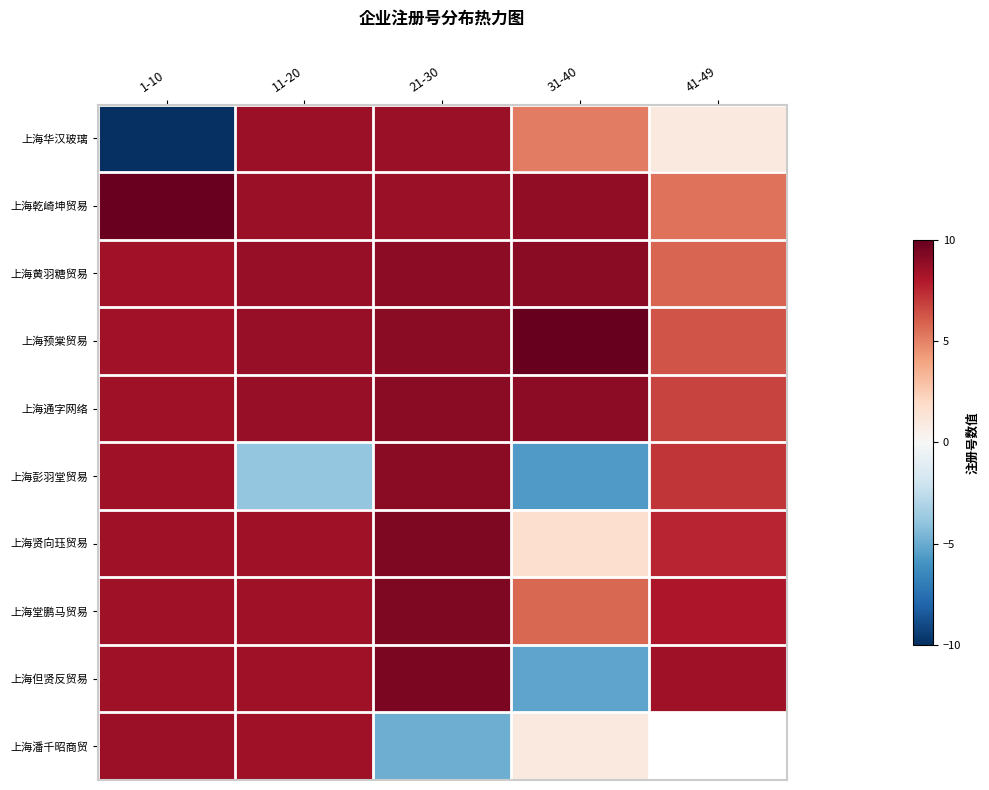

What is the sum of the 上海贤向珏贸易 values at 31-40 and 11-20?

10.2